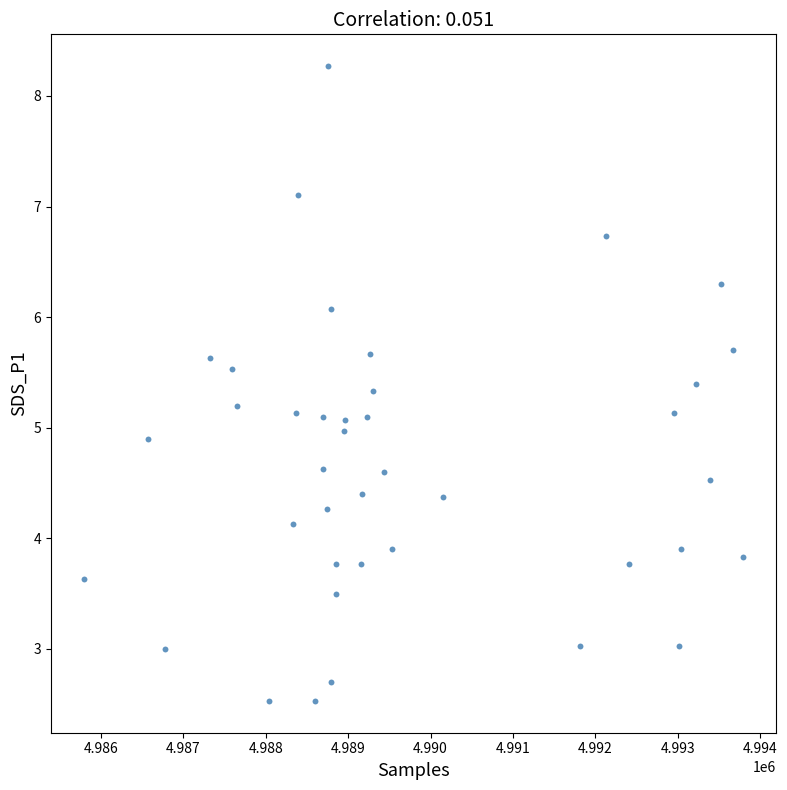

What is the range of X values (max minus min)?

7997.0